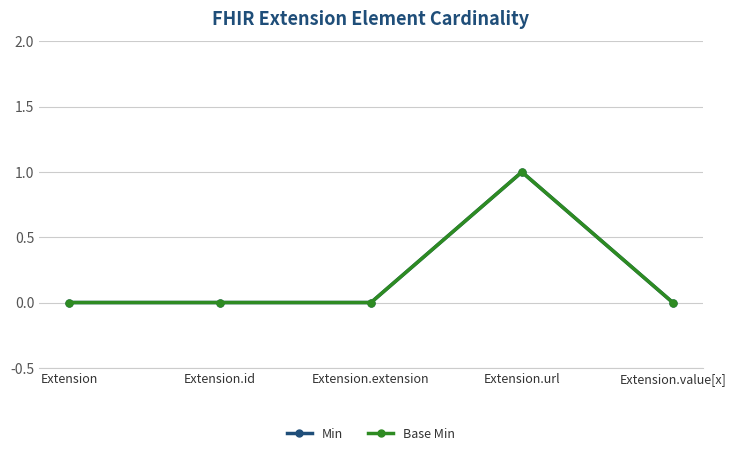

The value of Min at Extension.id is 0. True or false?

True